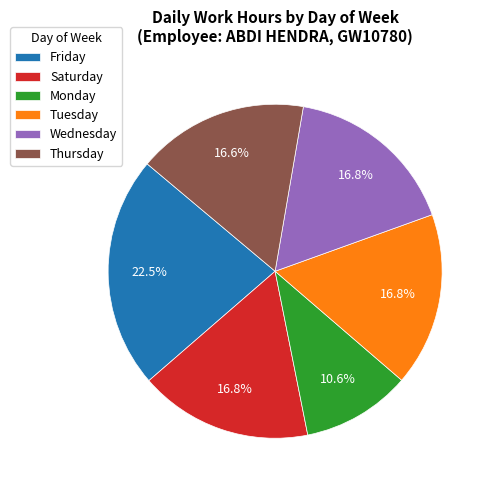

Which slice is the smallest?

Monday